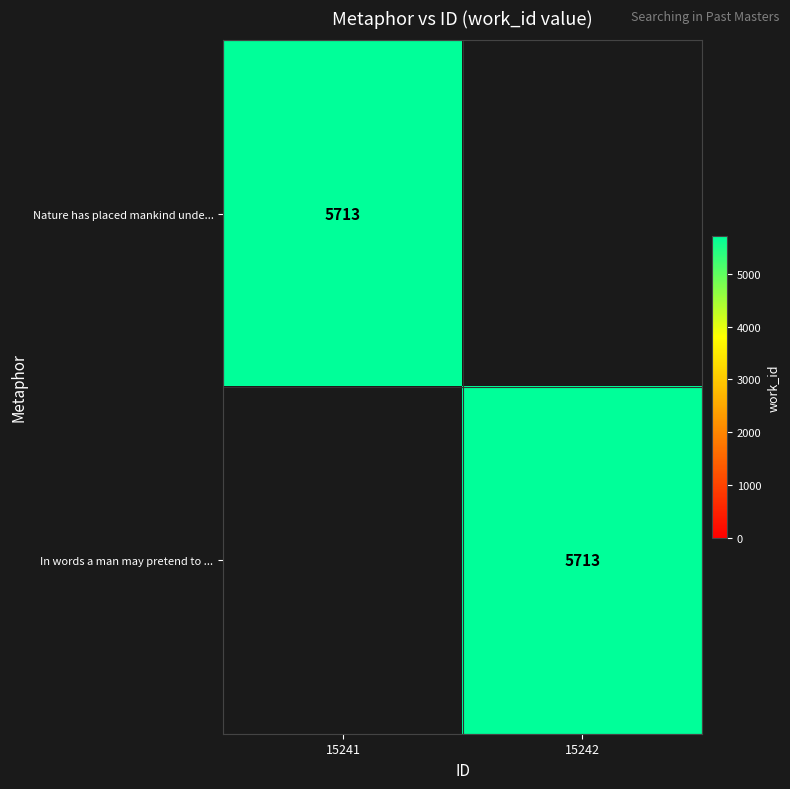

What is the total value across all series at 15241?

5713